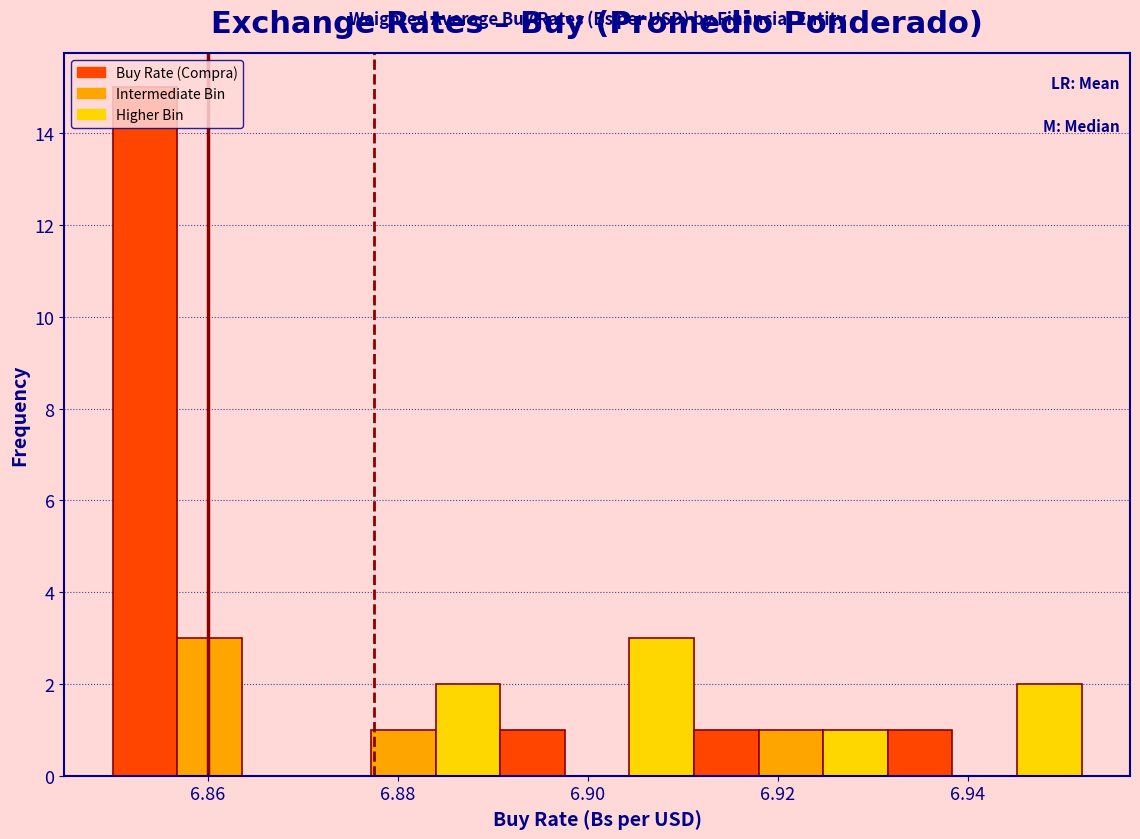

Around what value on the x-axis is the tallest bar? Give the approximate position of its centre, as read against the axis.

6.854